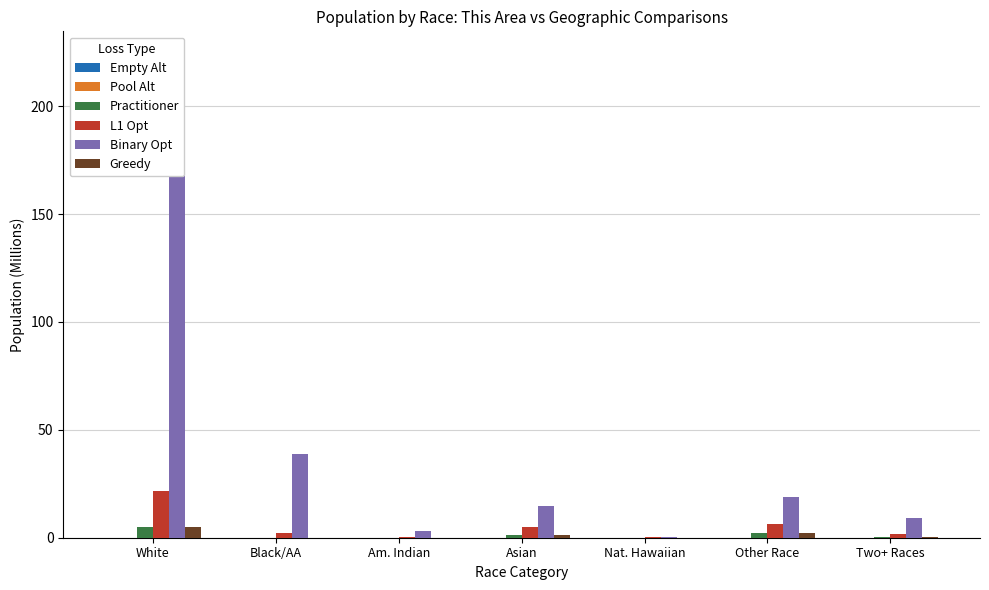

What is the approximate value of Binary Opt at White?

223.6